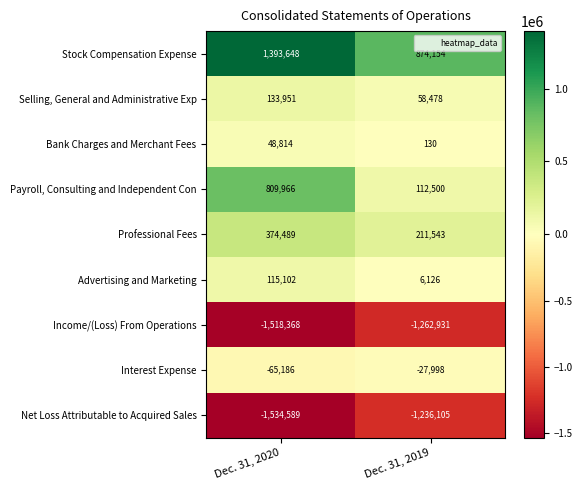

What is the sum of all Advertising and Marketing values?

121228